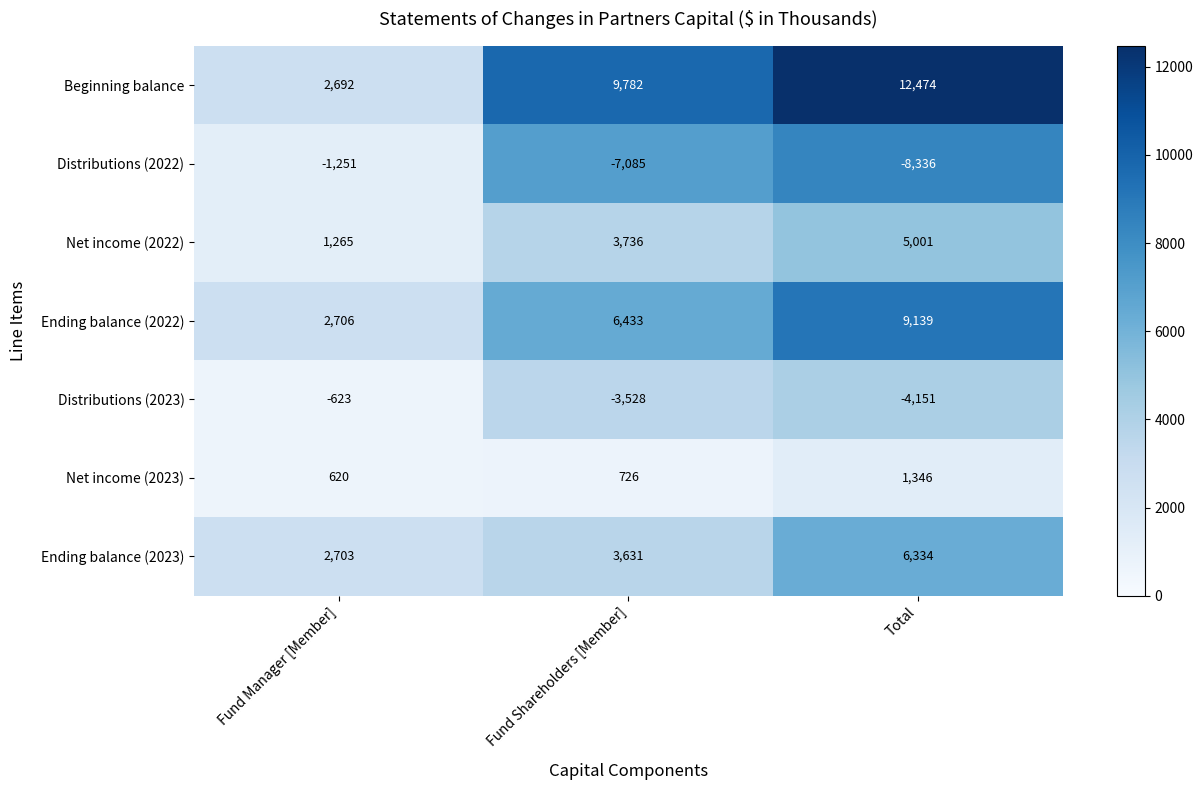

At which label does Distributions (2023) first exceed -3528?

Fund Manager [Member]